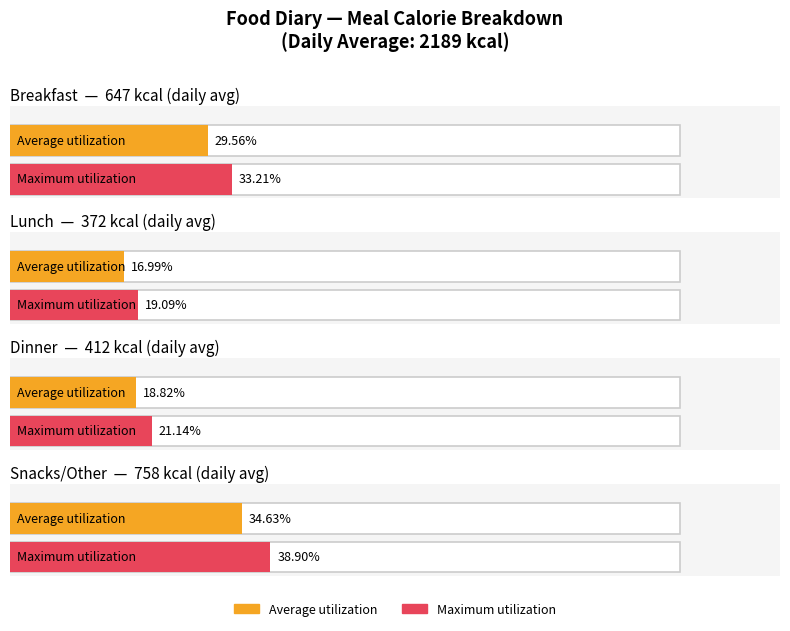

What is the label of the 4th bar from the left?

Snacks/Other